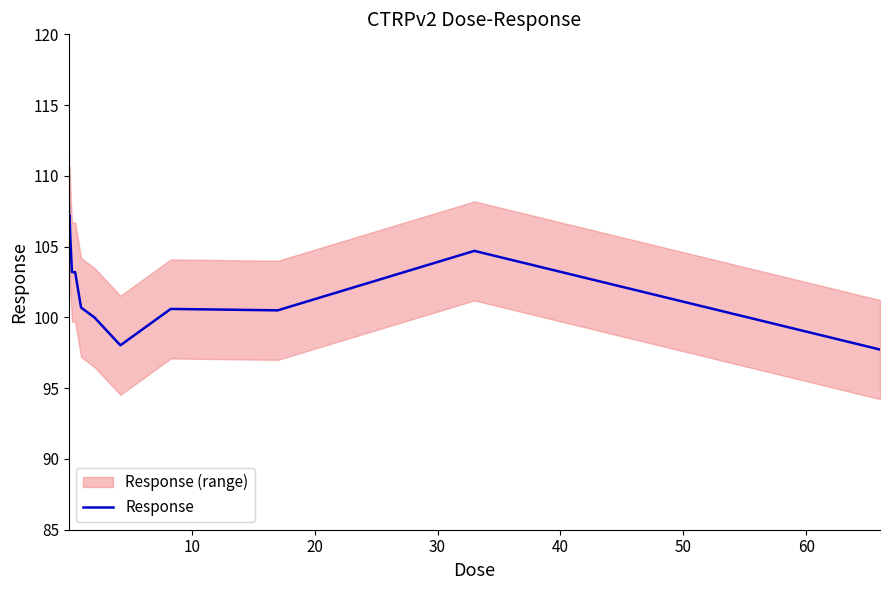

Read the value at 40.

106.5